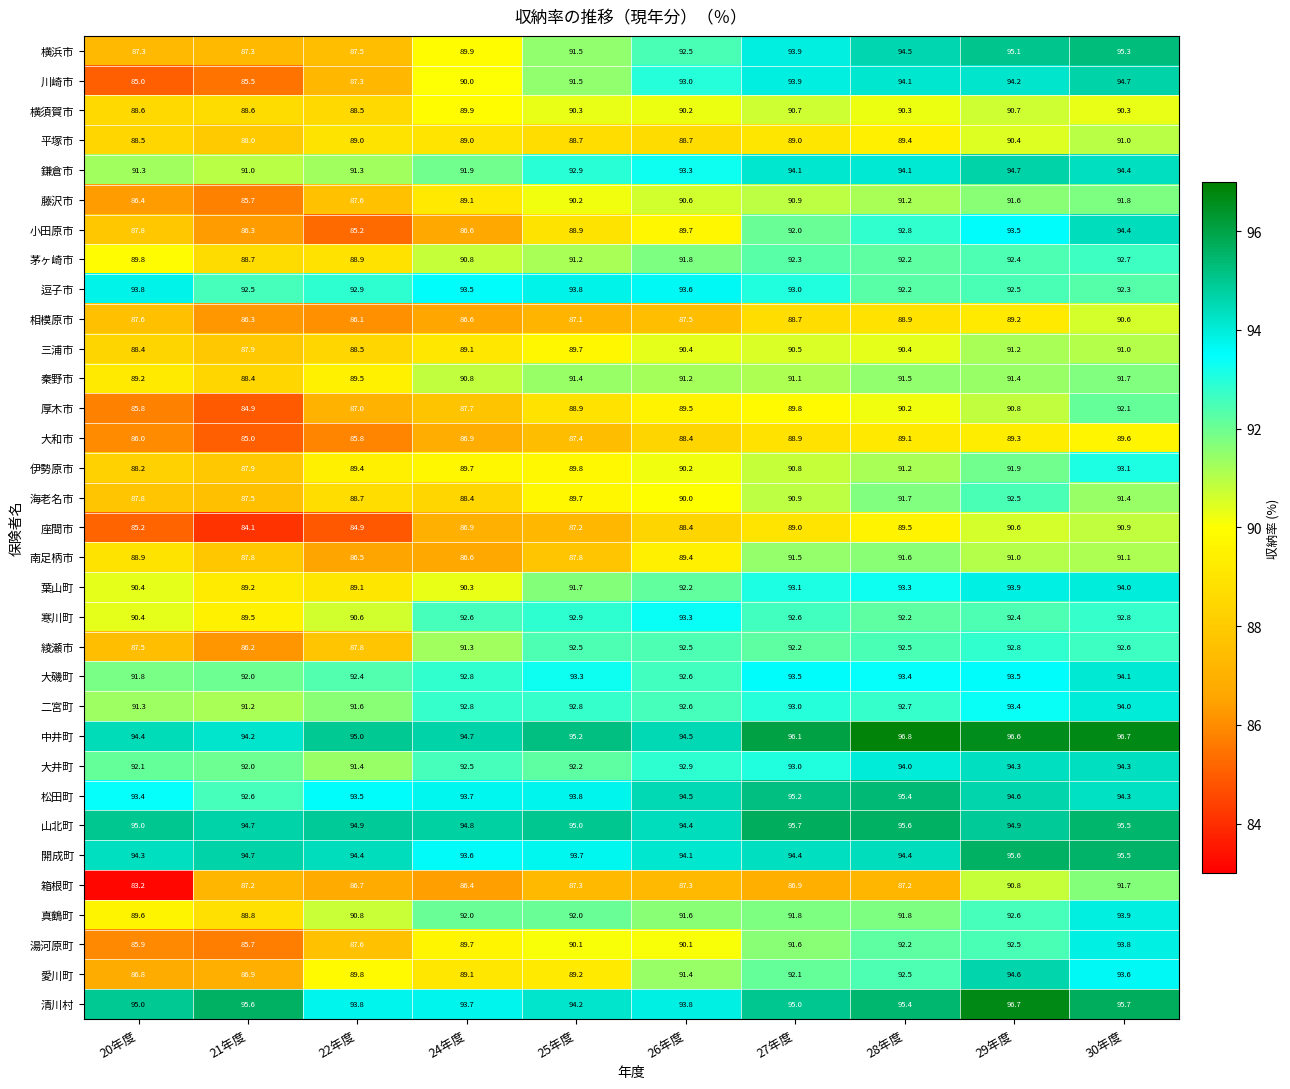

What is the sum of all 相模原市 values?

878.6